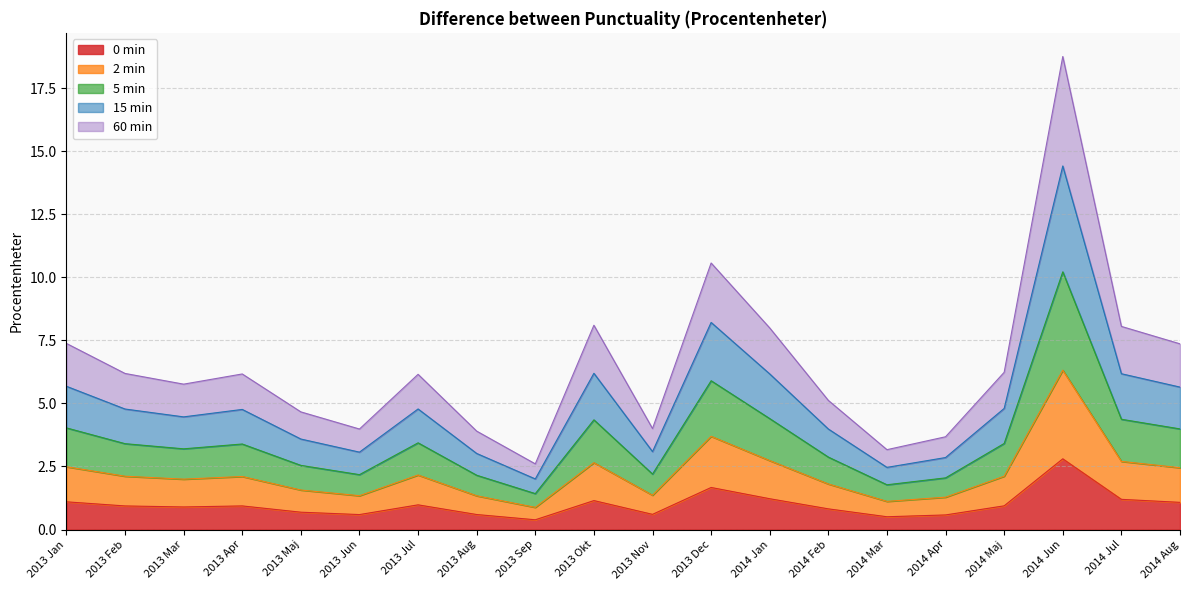

Which category has the highest value across all series?

2014 Jun